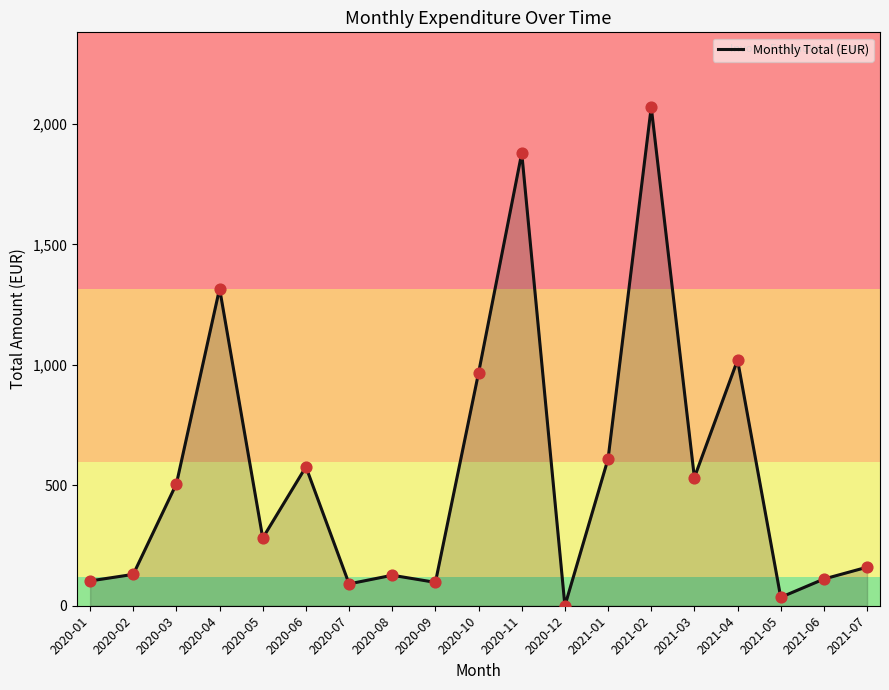

Approximately how many times larger is the value at 2020-11 compared to 2020-04?

1.4